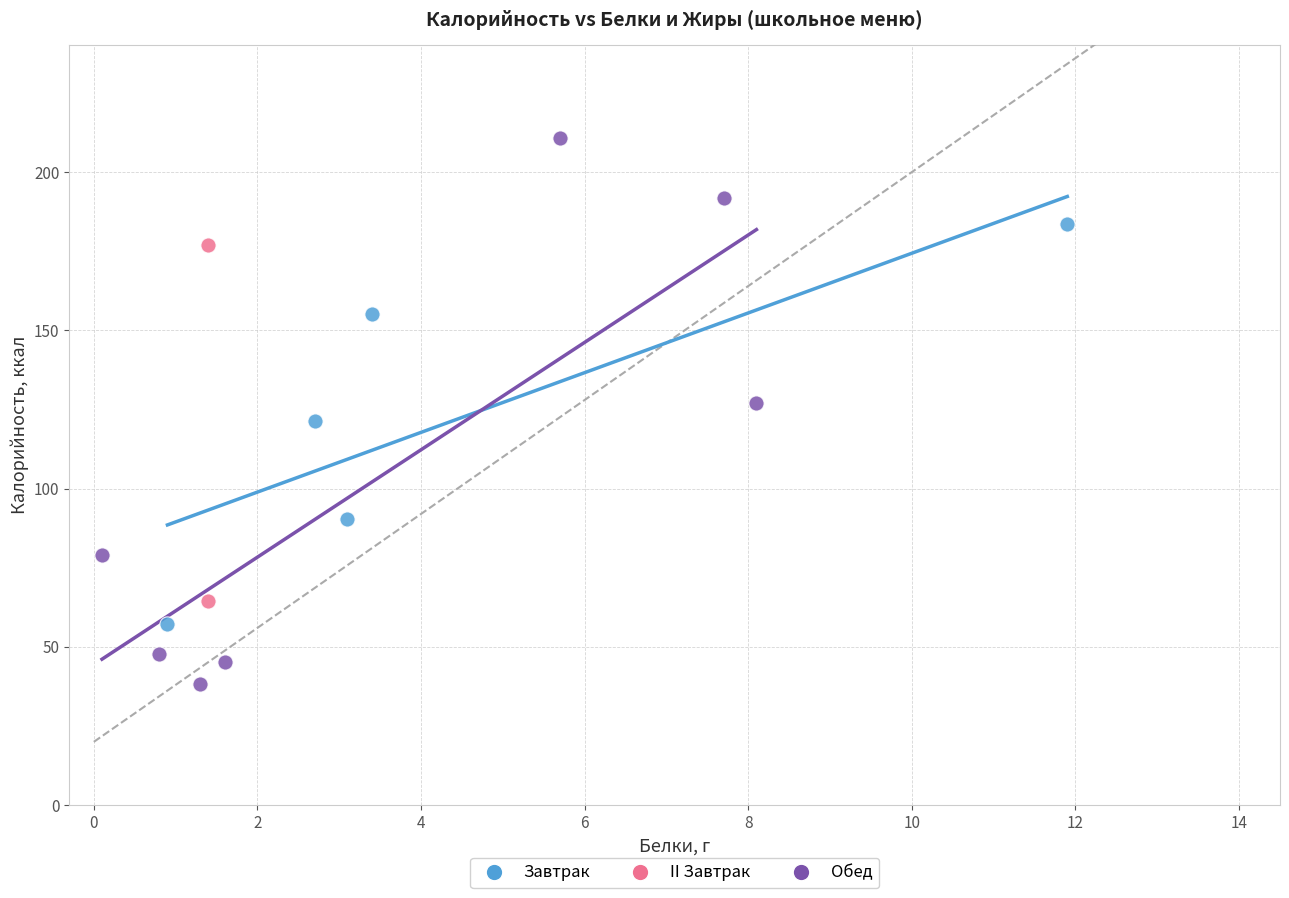

What are all the series names shown in the legend?

Завтрак, II Завтрак, Обед